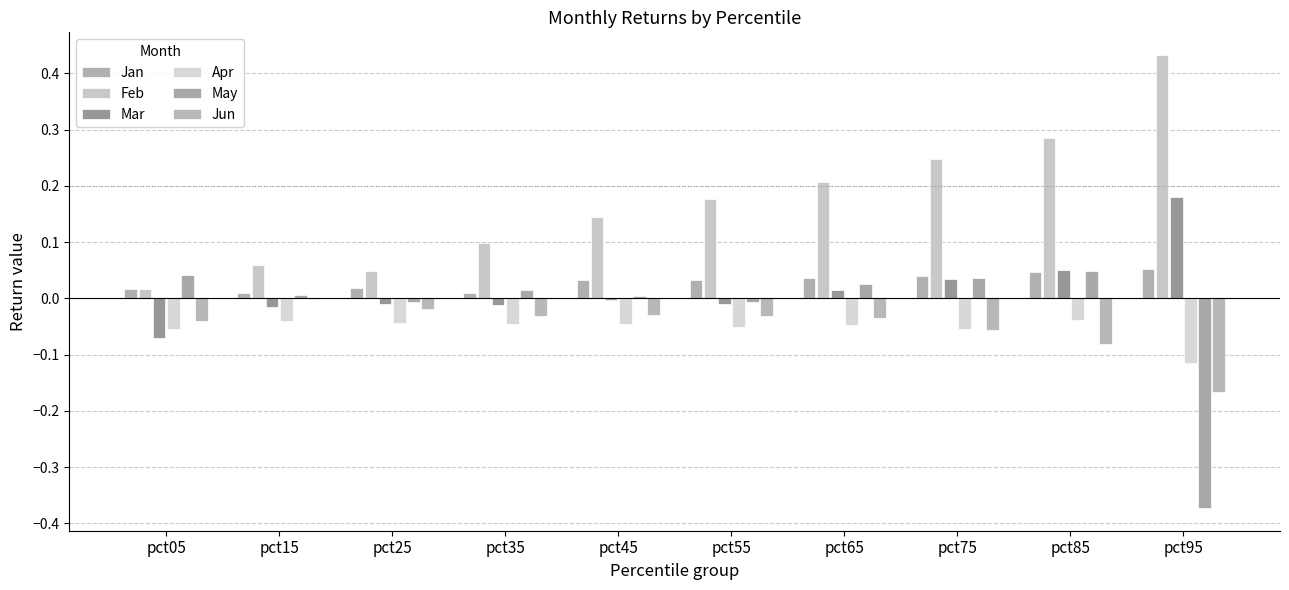

At which category does the chart reach its peak across all series?

pct95